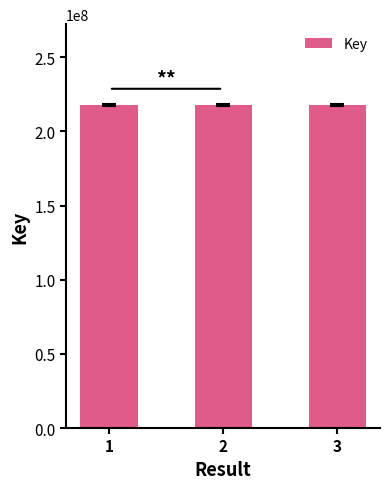

Count the number of categories in the chart.

3